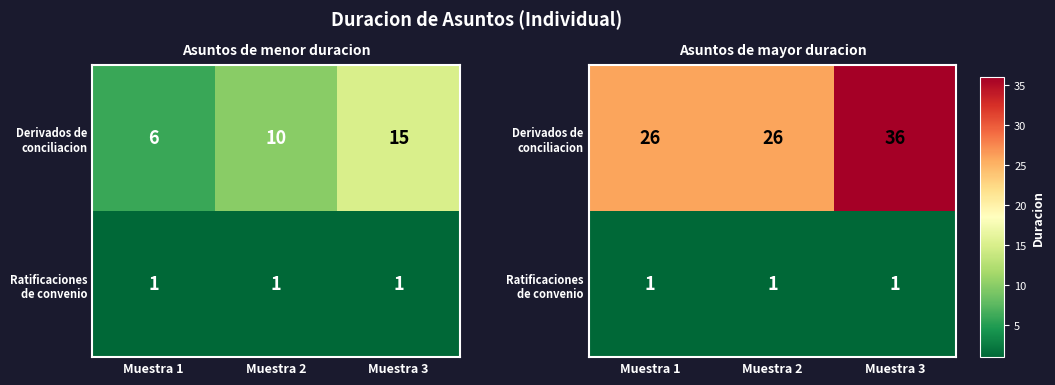

What is the average value of the Ratificaciones de convenio series?

1